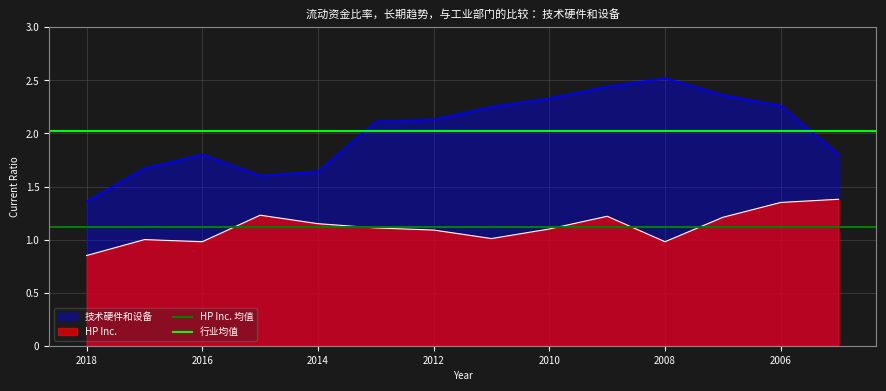

Which category has the highest value in the 行业均值 series?

2018